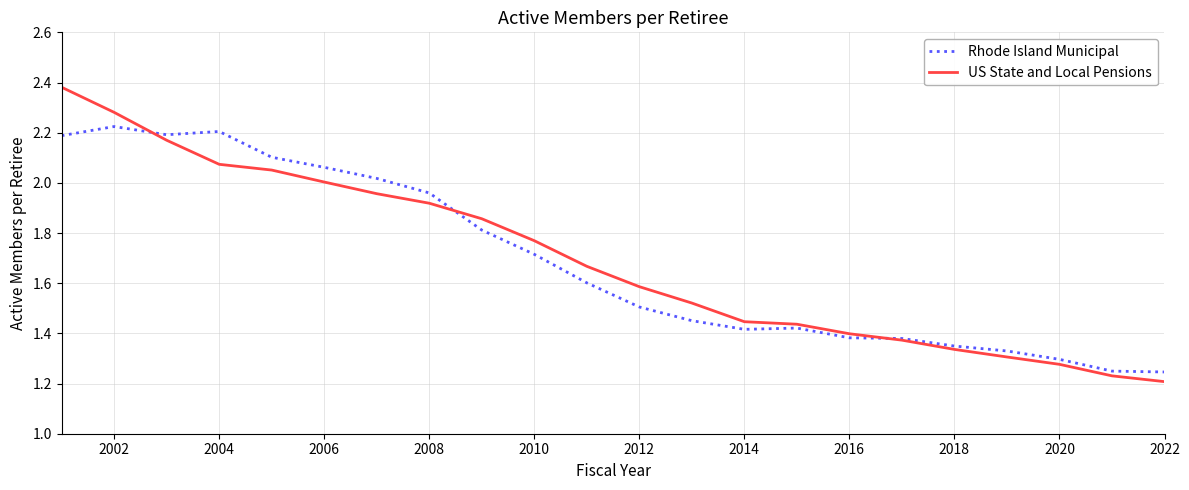

List the series in order of their peak value, lowest first.

Rhode Island Municipal, US State and Local Pensions